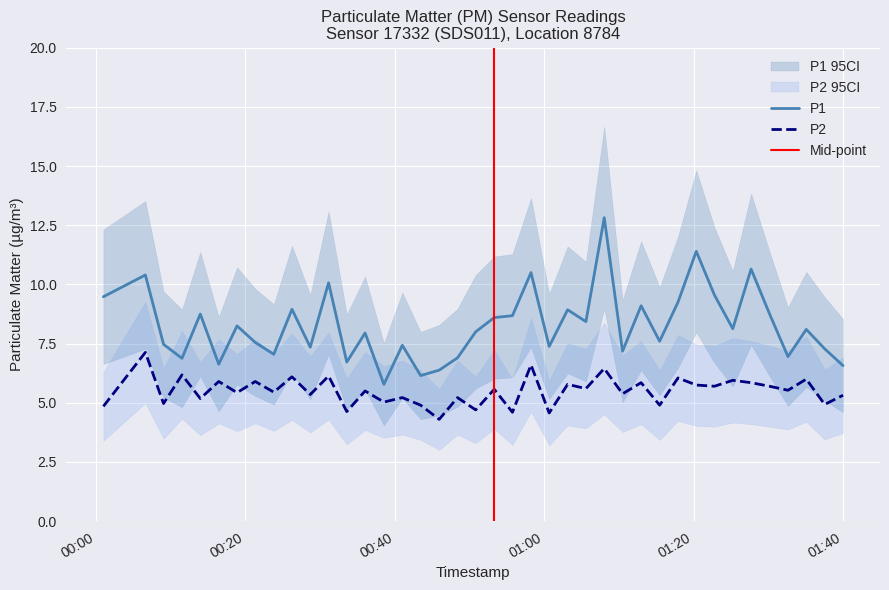

How many values in the P1 series exceed 8?

20